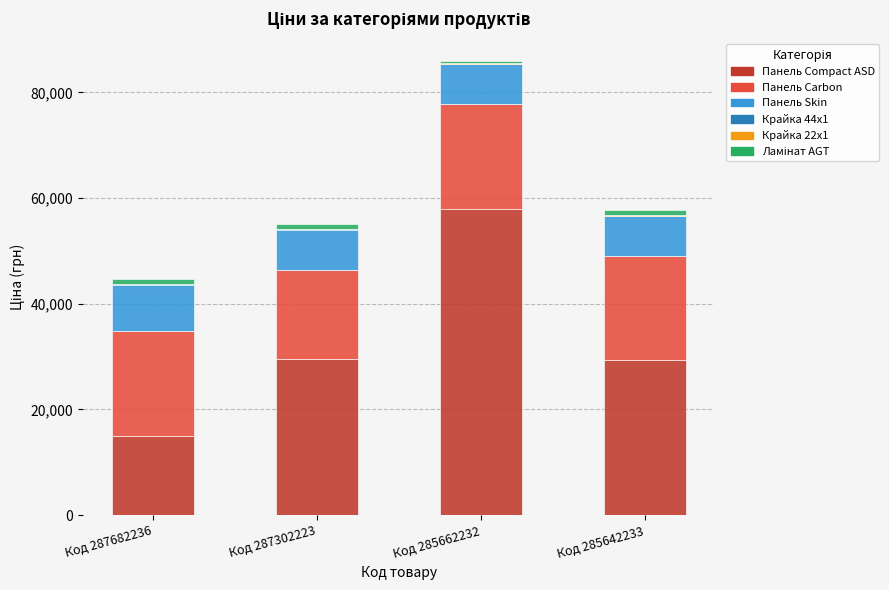

Does the chart contain stacked bars?

Yes